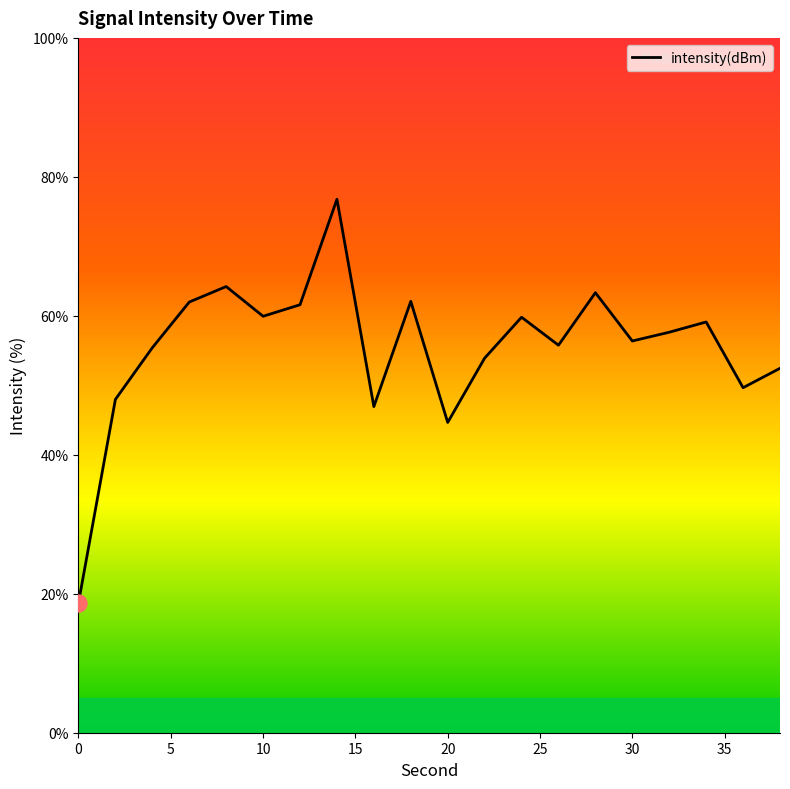

What is the ratio of the value at 20 to the value at 6?

0.7